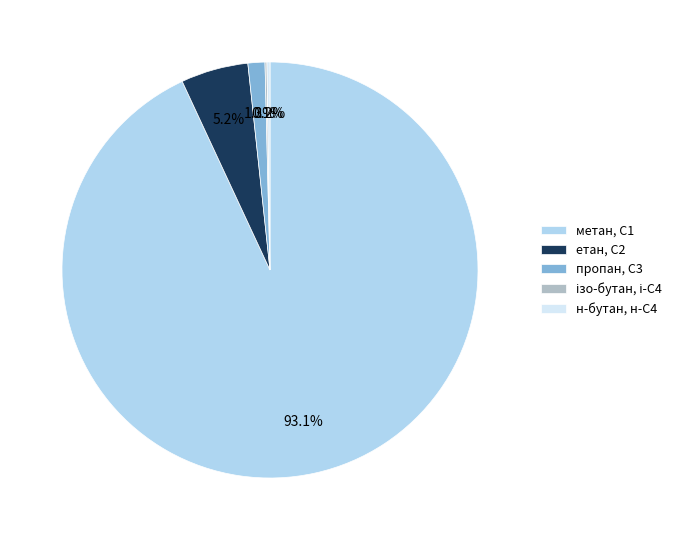

What is the majority slice?

метан, С1